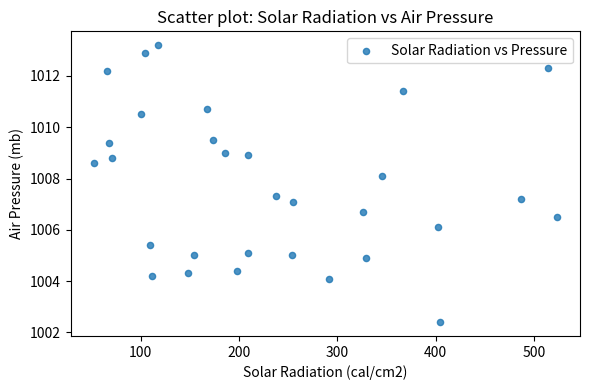

What is the range of Y values (max minus min)?

10.8